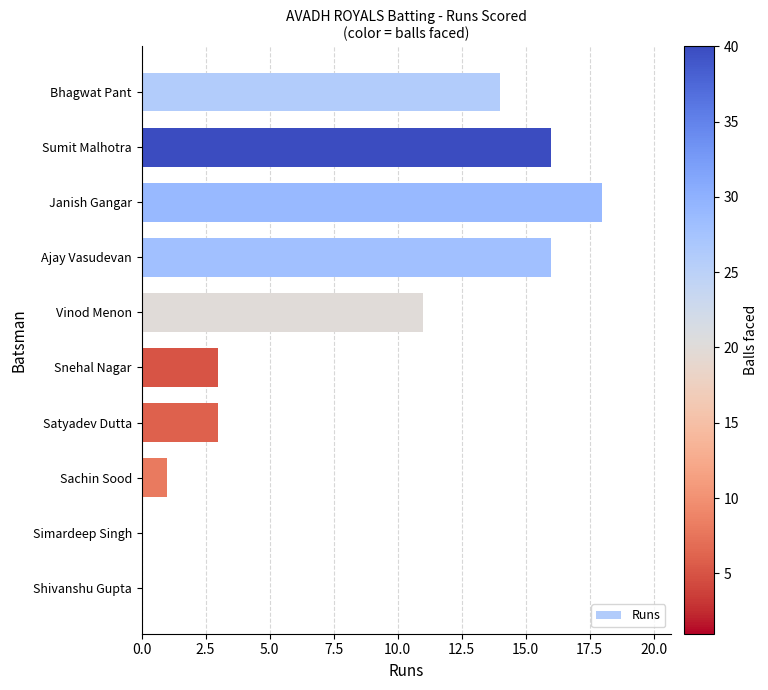

What is the average value?

8